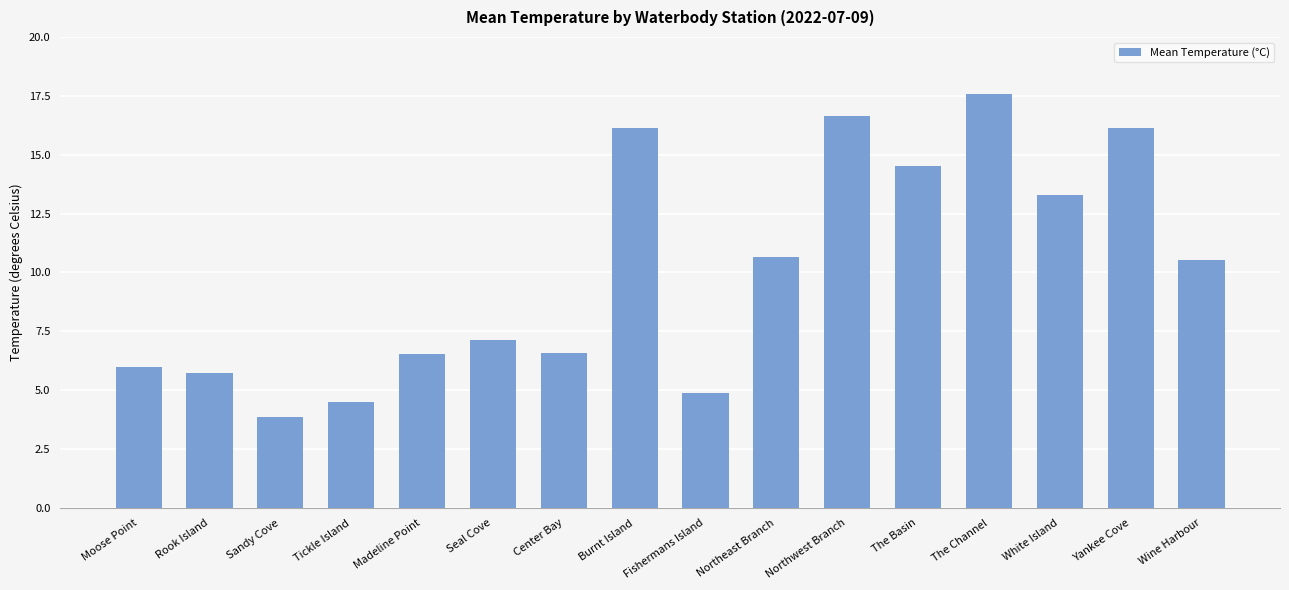

What is the sum of all values?

160.8